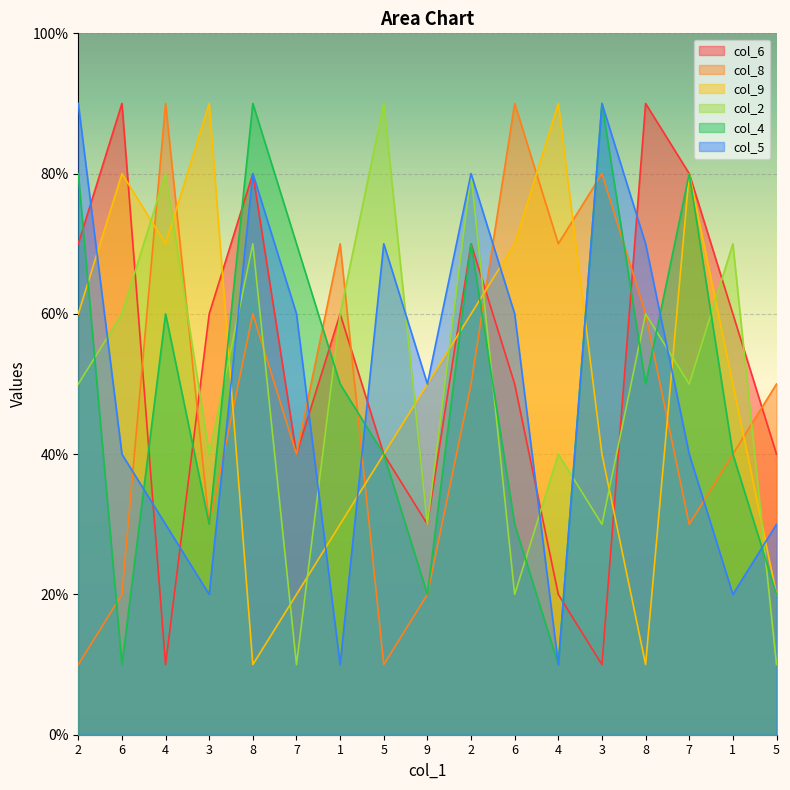

How many times do col_2 and col_6 cross each other?

7